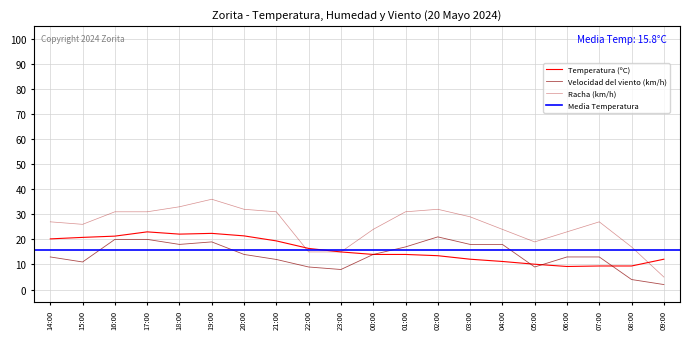

At which category does the chart reach its peak across all series?

19:00